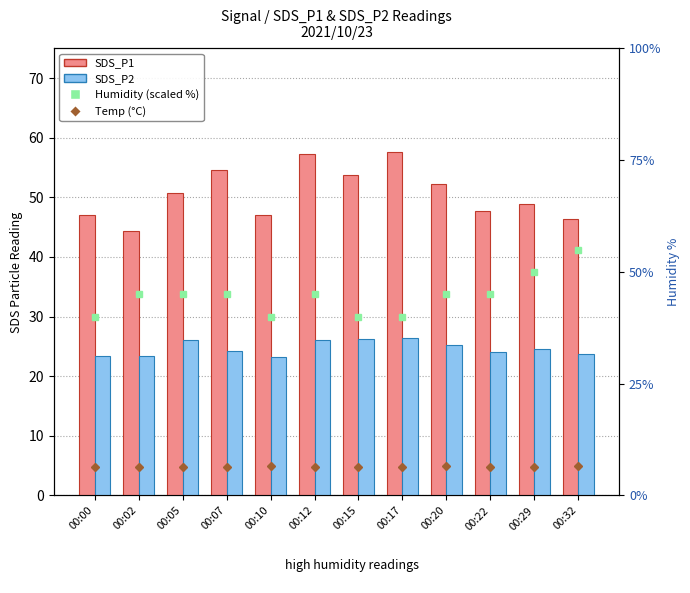

What is the difference between the maximum and minimum values in the SDS_P1 series?

13.2